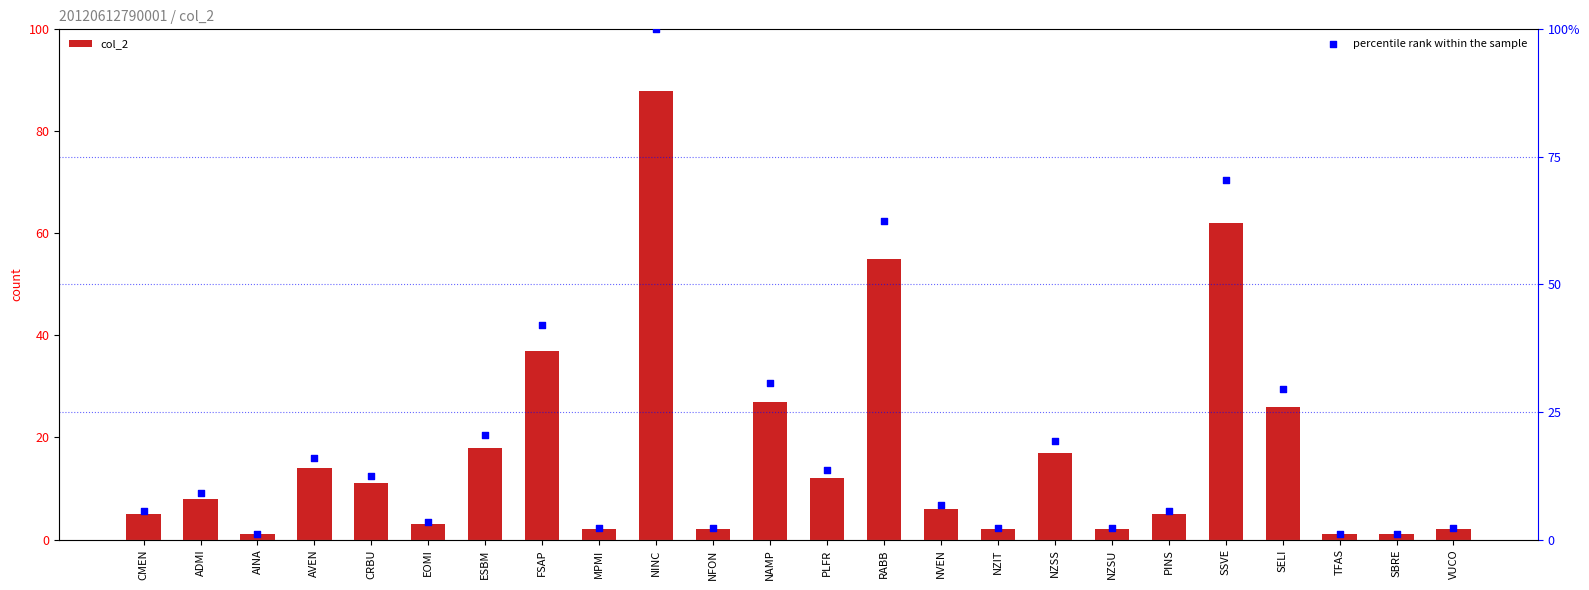

Which series contains the lowest Y value?

col_2